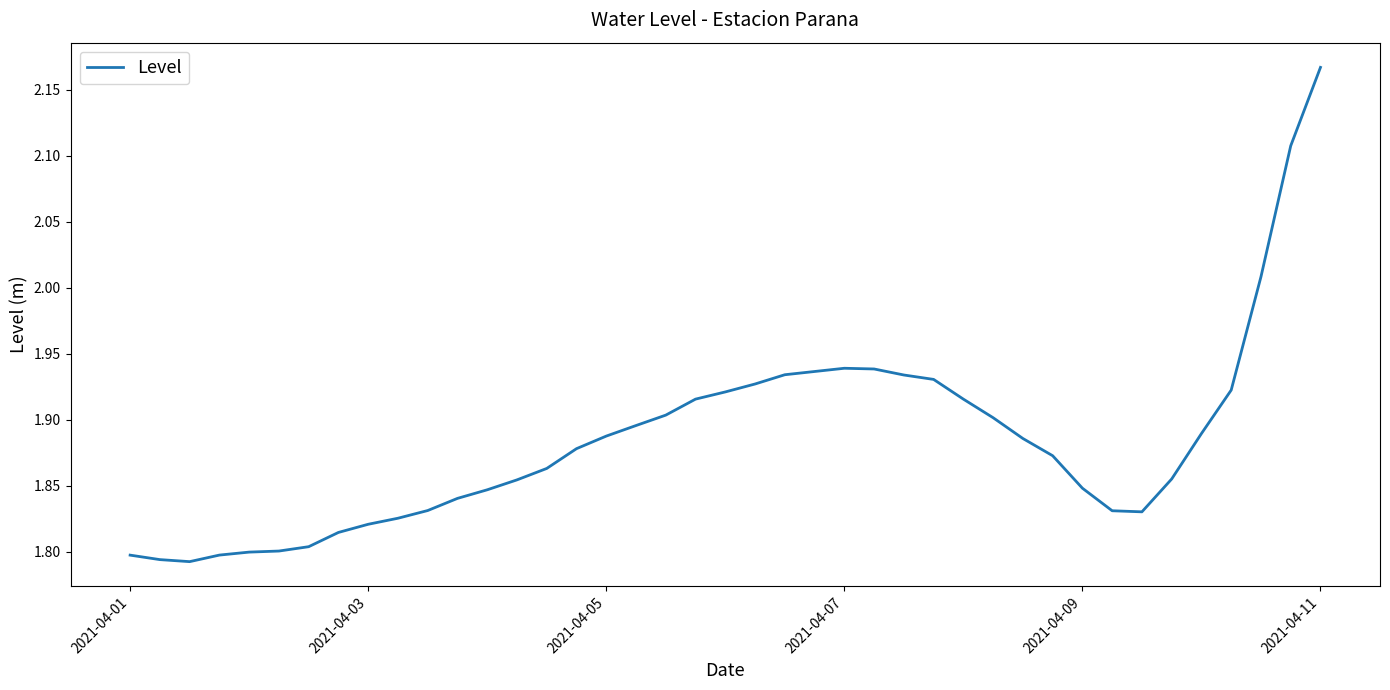

What is the difference between the maximum and minimum values?

0.4